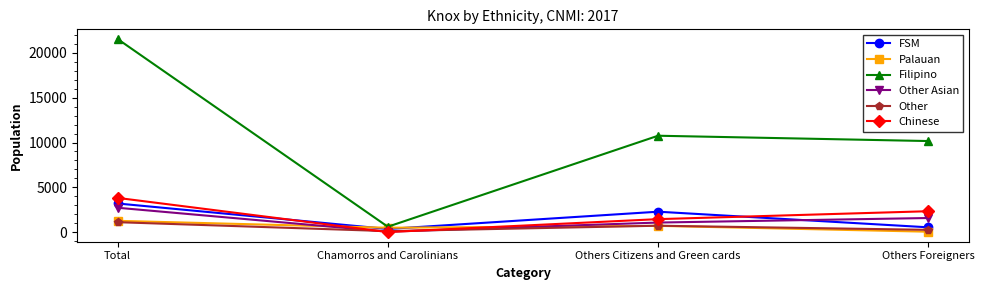

Which series has the largest range (max minus min)?

Filipino